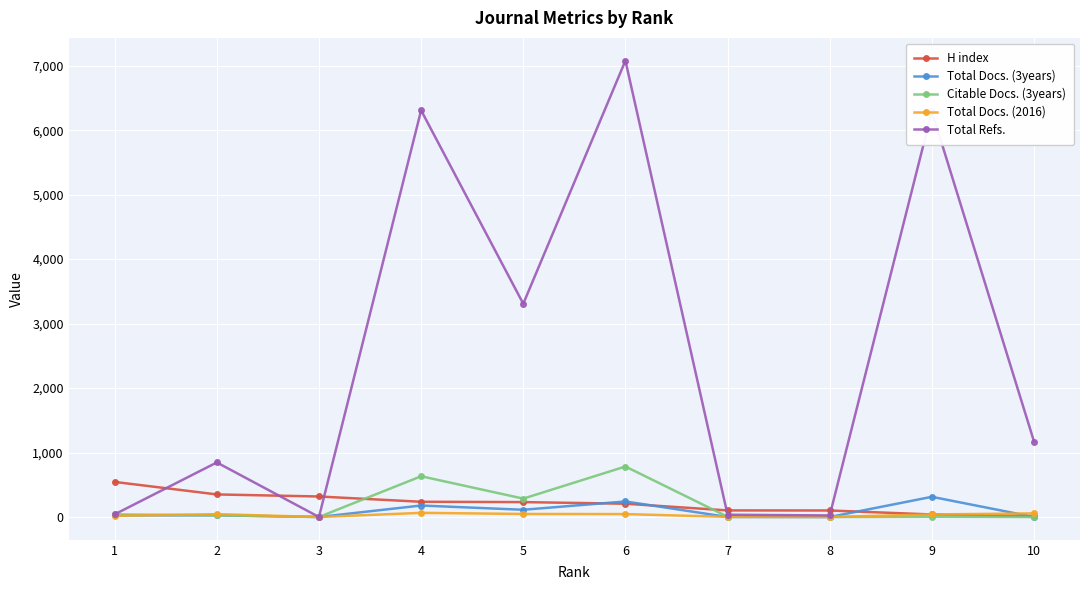

True or false: H index has a value of 99 at 2.

False